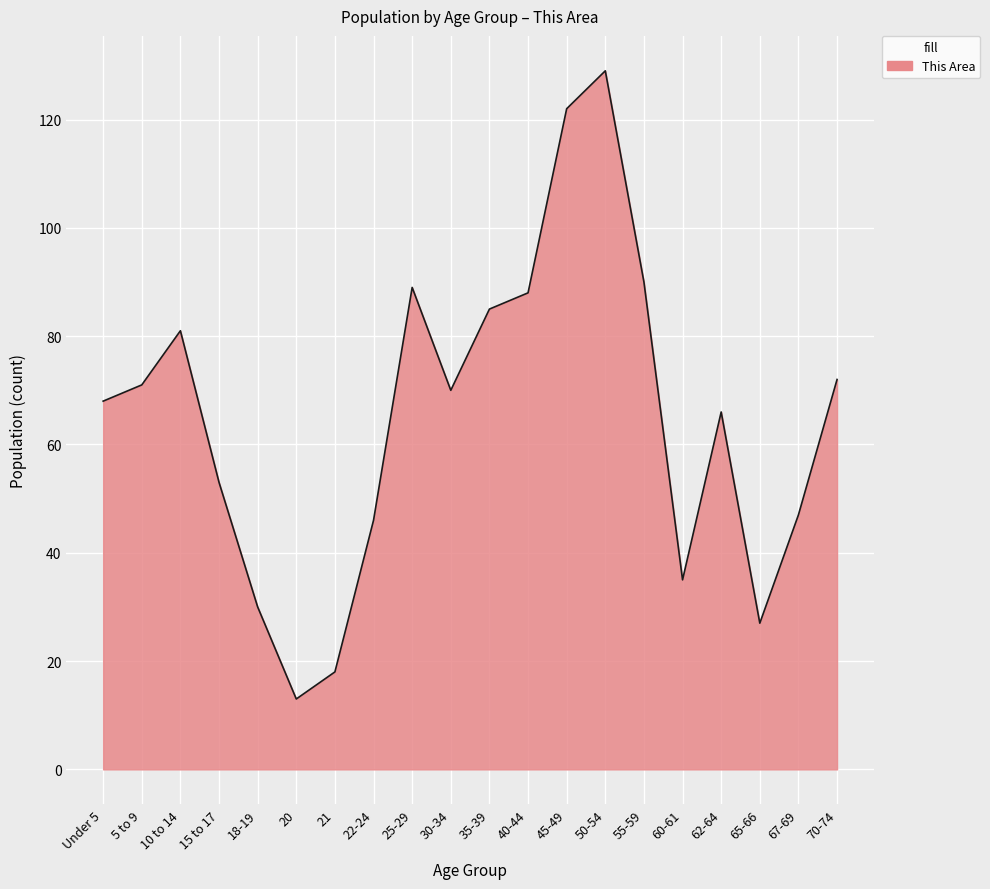

At which category does the chart reach its minimum across all series?

20